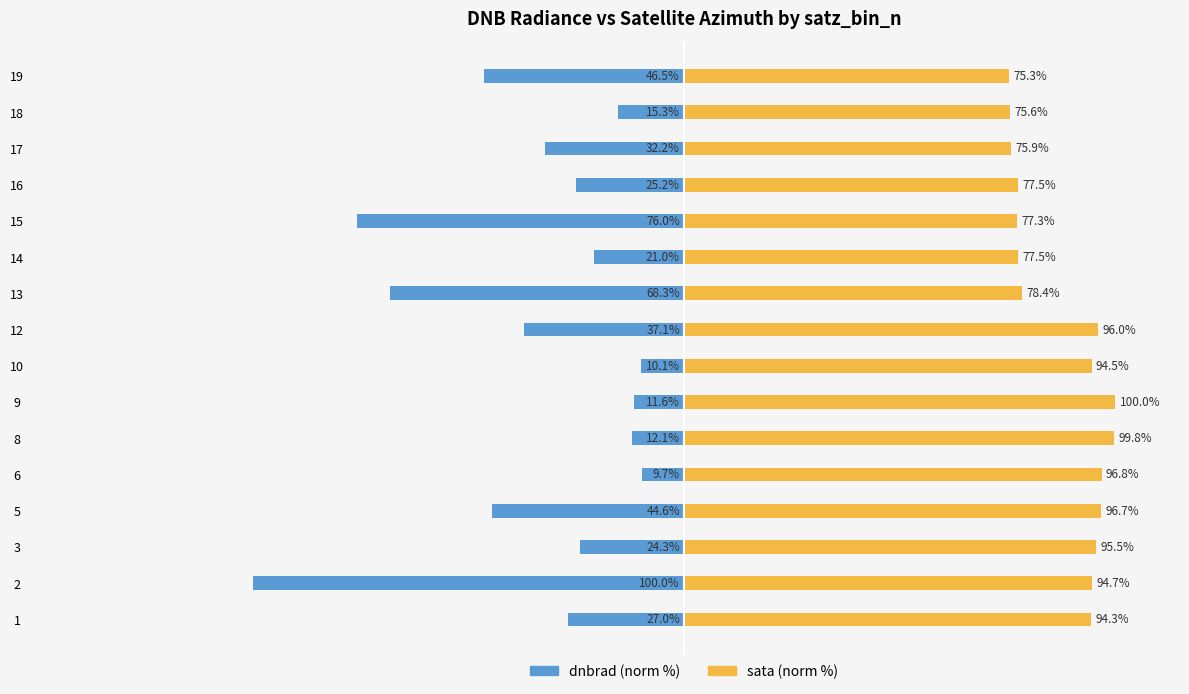

What is the value of the sata (norm %) bar at the 6th from the left?

99.8